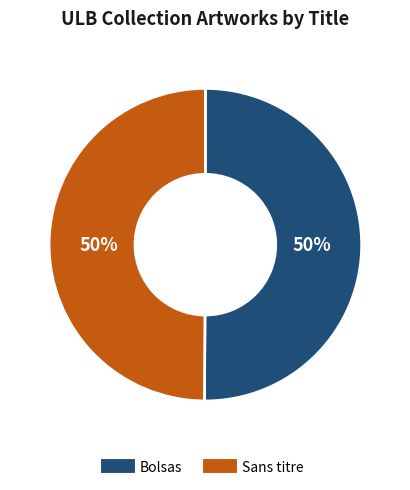

To the nearest percent, what portion does Sans titre represent?

50%